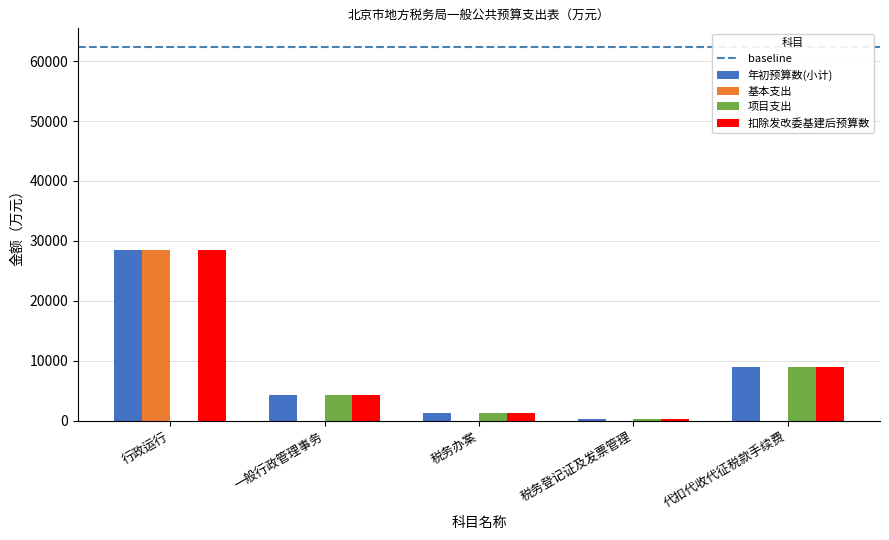

At which label does 扣除发改委基建后预算数 first exceed 4337?

行政运行